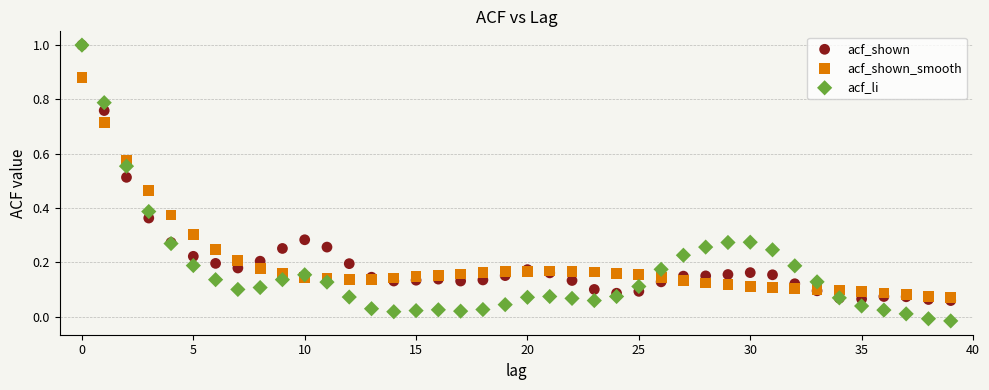

Which series reaches the minimum Y coordinate?

acf_li